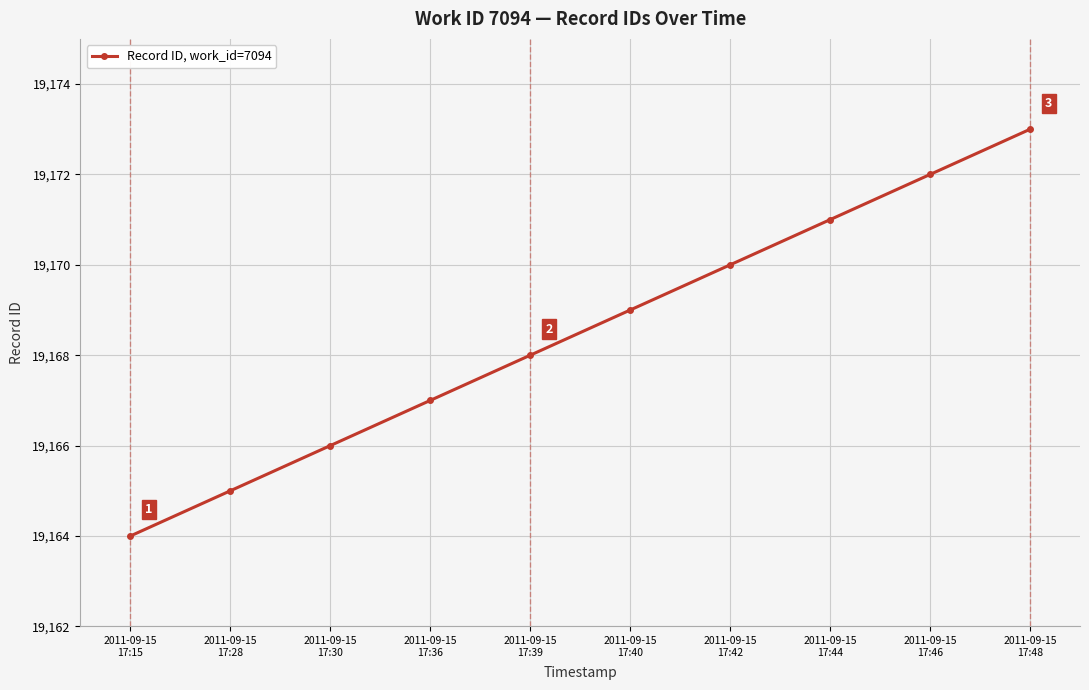

What is the sum of the values at 2011-09-15
17:42 and 2011-09-15
17:46?

38342